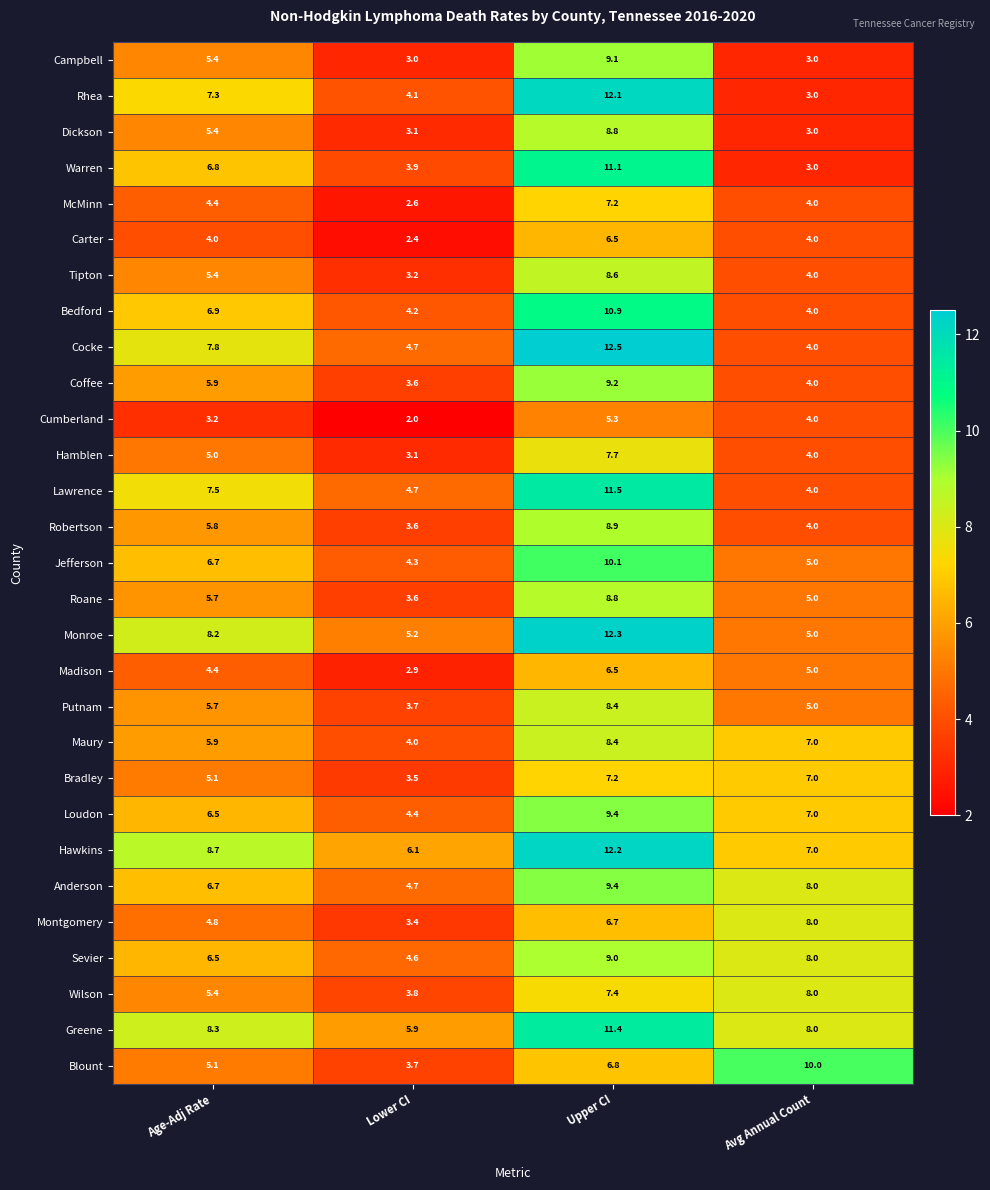

What is the difference between the highest and lowest values at Avg Annual Count?

7.0